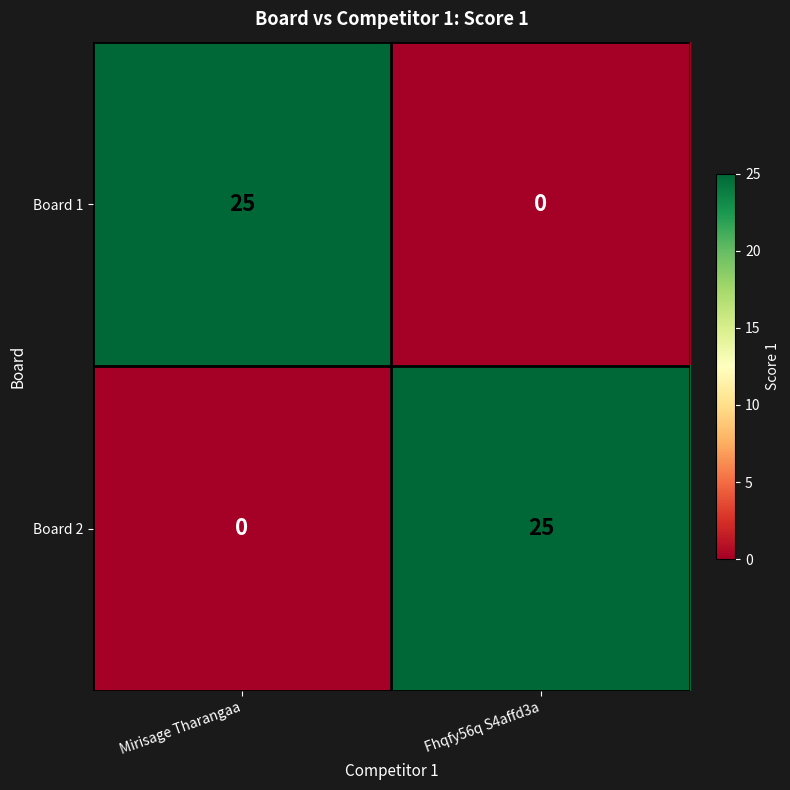

Reading left to right, list all the values displayed in this chart.

Board 1: Mirisage Tharangaa=25	Fhqfy56q S4affd3a=0
Board 2: Mirisage Tharangaa=0	Fhqfy56q S4affd3a=25